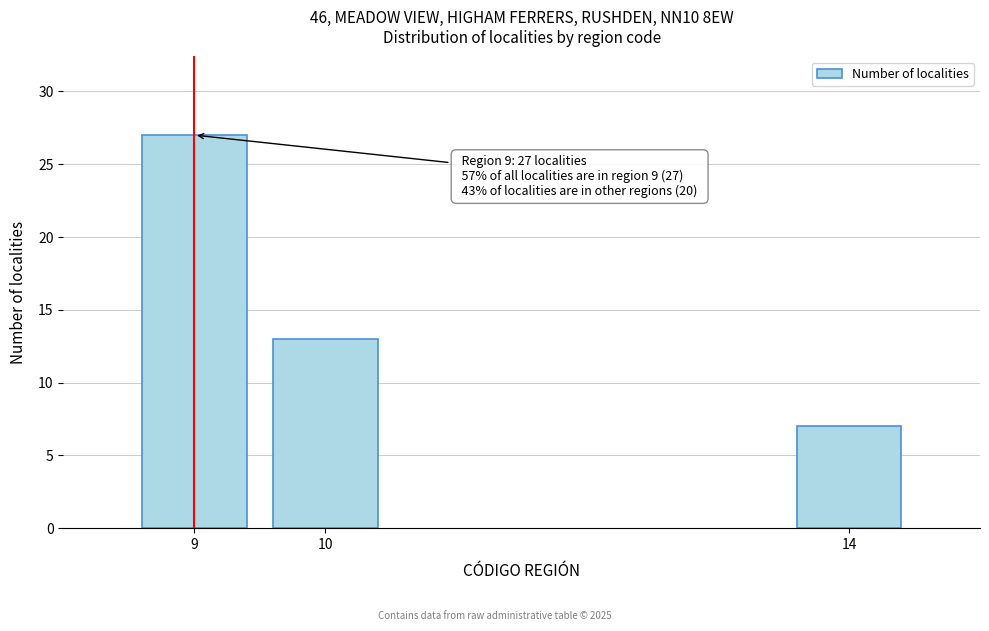

Reading left to right, list all the values displayed in this chart.

27	13	7